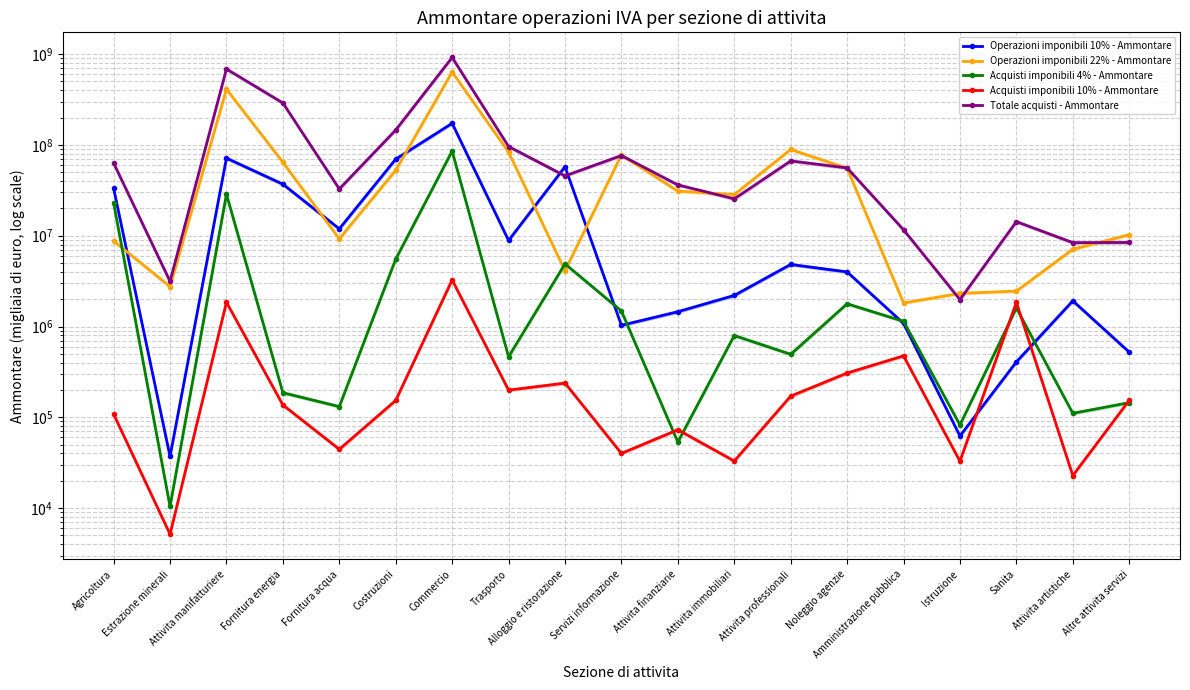

What is the difference between the highest and lowest values at Costruzioni?

145947633